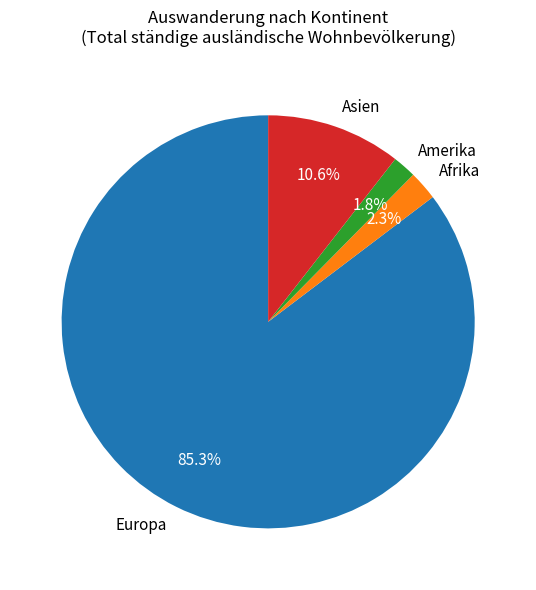

Does any single category account for the majority?

Yes